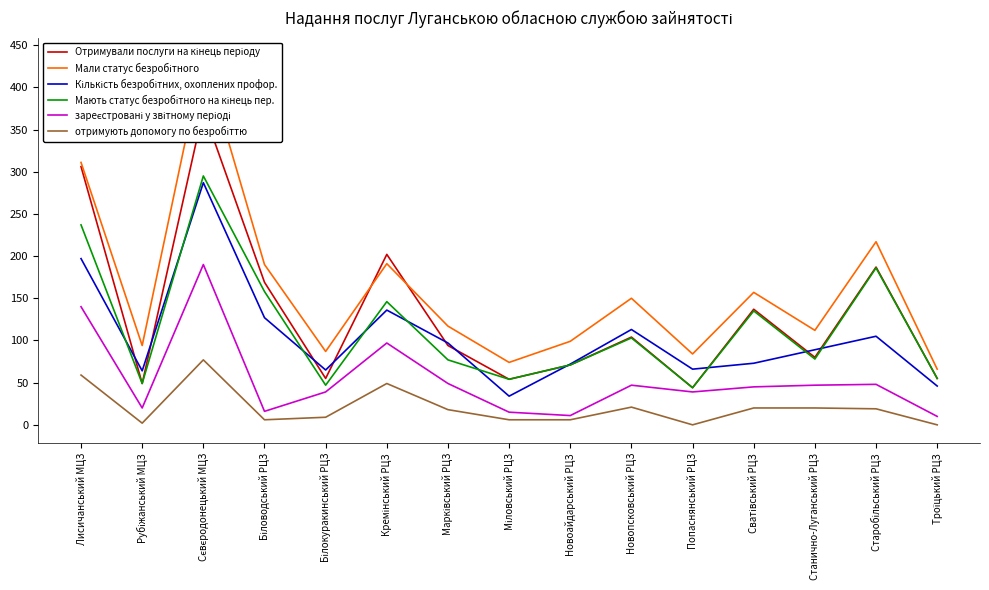

What is the average value of the Кількість безробітних, охоплених профор. series?

105